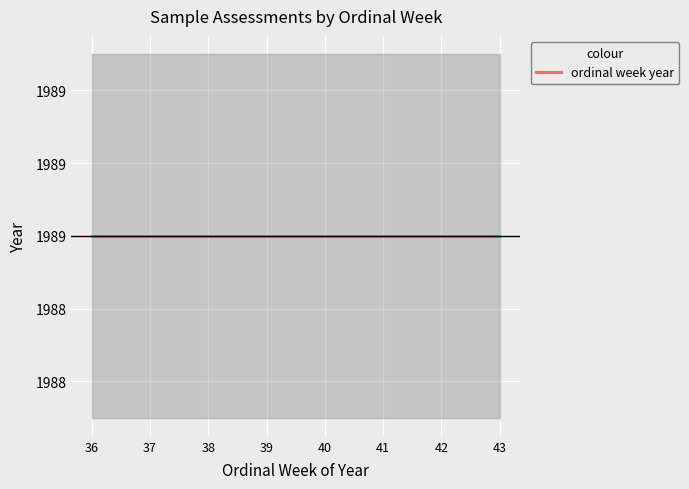

Is the value of ordinal week at 39 greater than the value of year at 37?

No